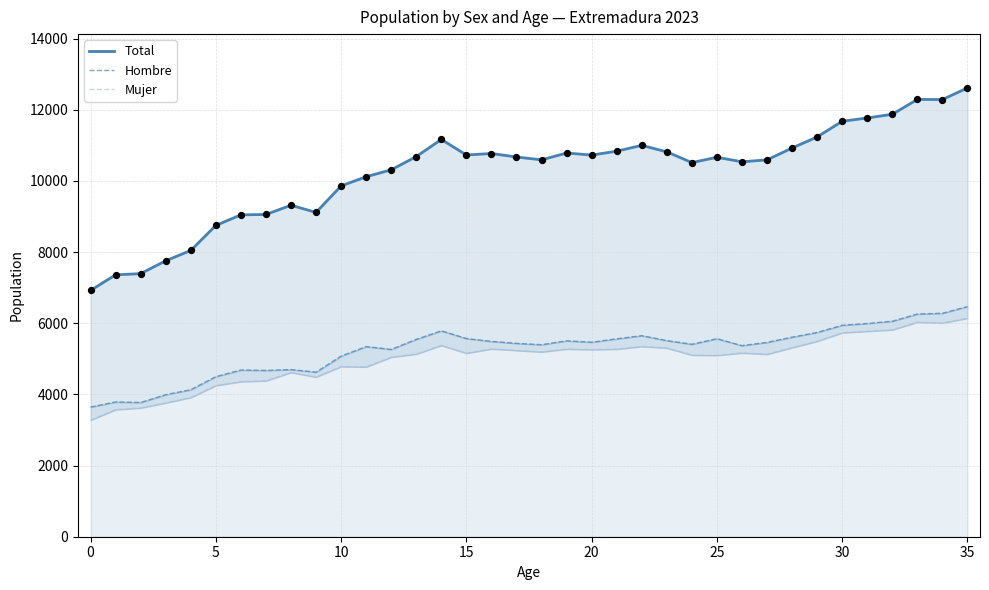

Is the value of Hombre at 28 greater than the value of Mujer at 18?

Yes